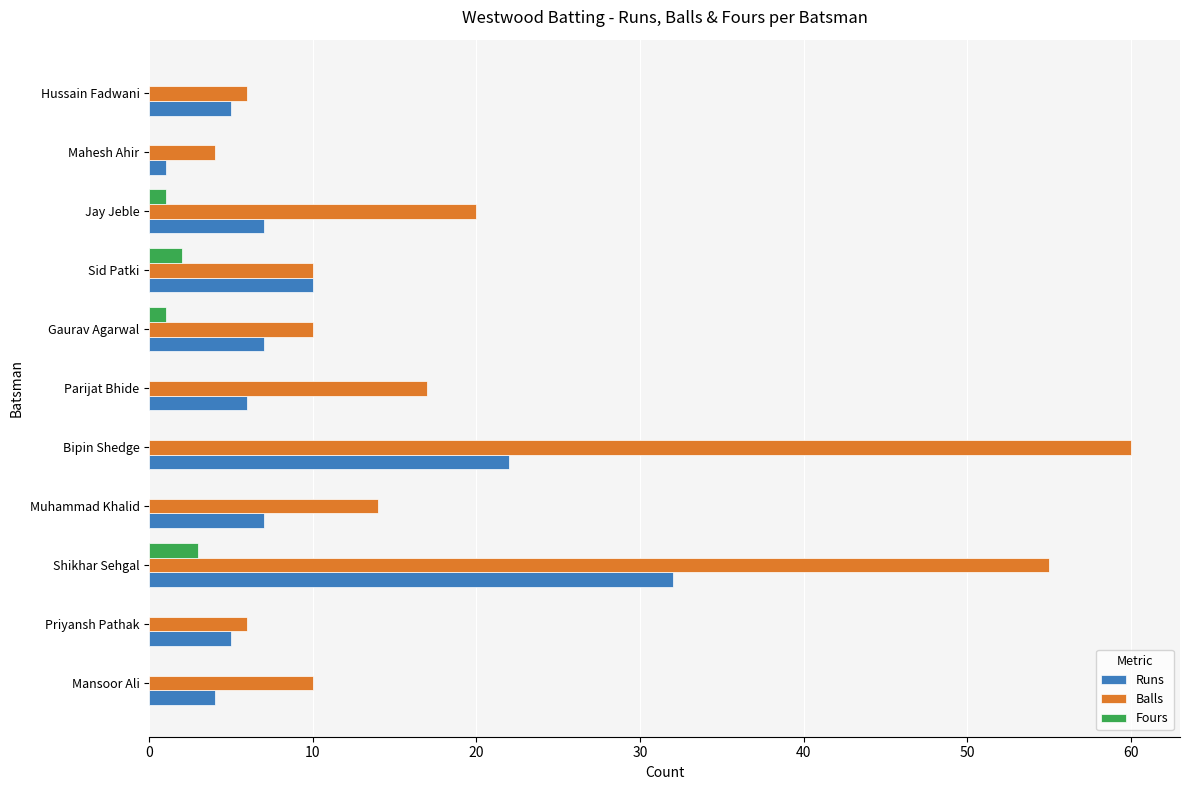

What is the sum of the Runs values at Priyansh Pathak and Sid Patki?

15